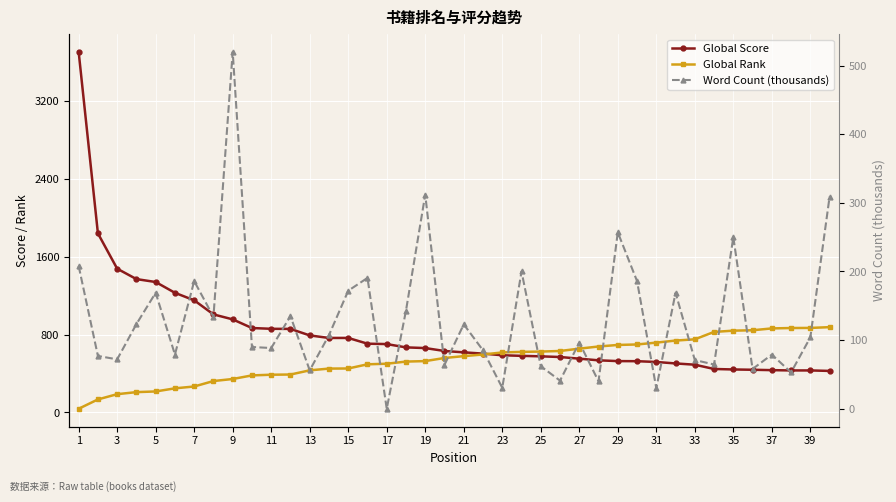

Reading left to right, transcribe all the data shown in this chart.

Global Score: 3707.0	1841.0	1478.0	1371.0	1341.0	1230.0	1153.0	1008.0	957.0	868.0	860.0	859.0	792.0	766.0	766.0	707.0	703.0	669.0	662.0	632.0	618.0	605.0	588.0	582.0	577.0	570.0	553.0	536.0	528.0	527.0	519.0	504.0	491.0	447.0	442.0	439.0	435.0	432.0	432.0	427.0
Global Rank: 38.0	134.0	188.0	209.0	216.0	248.0	267.0	323.0	344.0	381.0	388.0	390.0	433.0	451.0	452.0	495.0	501.0	523.0	528.0	560.0	579.0	596.0	617.0	623.0	626.0	632.0	656.0	678.0	694.0	699.0	718.0	739.0	752.0	828.0	841.0	845.0	864.0	868.0	869.0	877.0
Word Count (thousands): 208.0	76.9	72.0	123.4	169.0	79.0	186.0	134.0	520.0	90.0	88.5	135.0	56.0	107.3	172.0	190.6	0.0	143.0	312.0	64.0	123.0	85.1	30.6	200.0	62.0	41.0	96.4	40.0	257.0	186.0	30.0	168.9	71.0	64.5	250.0	58.0	78.9	53.0	104.0	308.9